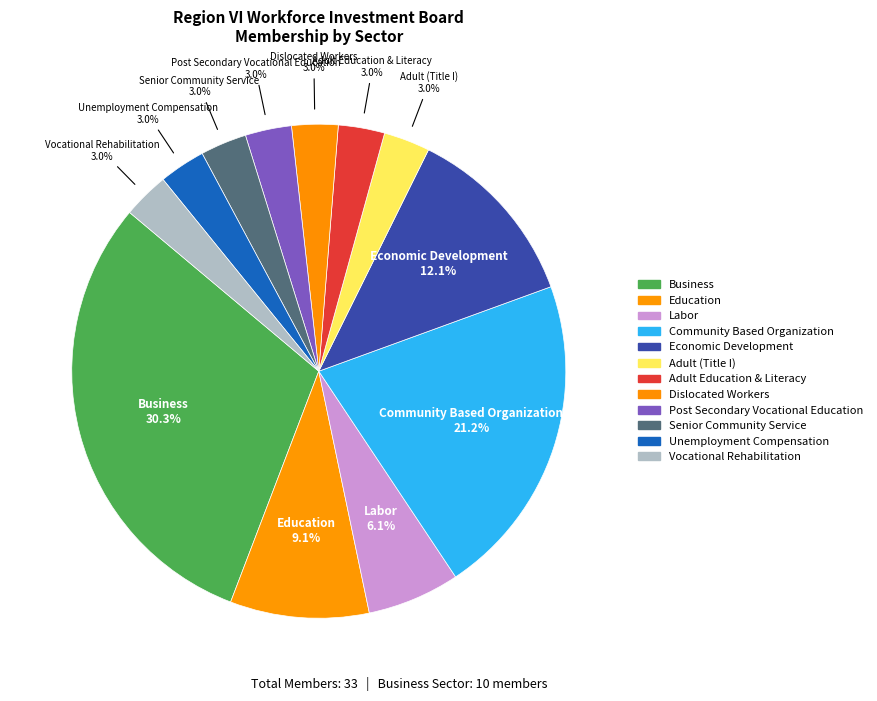

To the nearest percent, what is the difference between the largest and smallest slice percentages?

27%